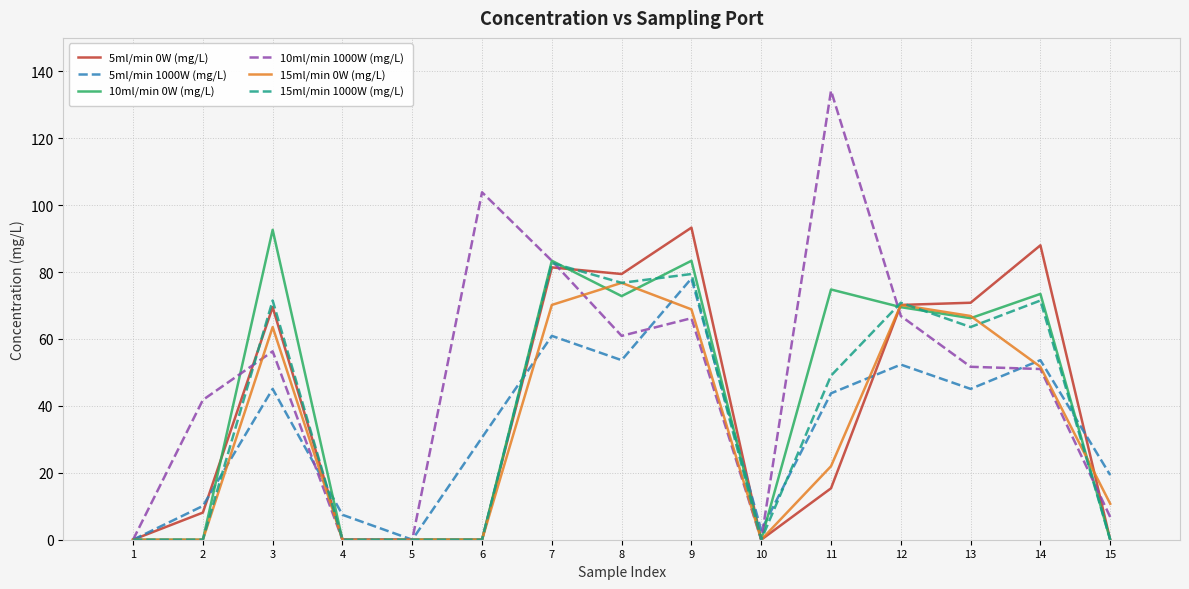

At which category does the chart reach its peak across all series?

11